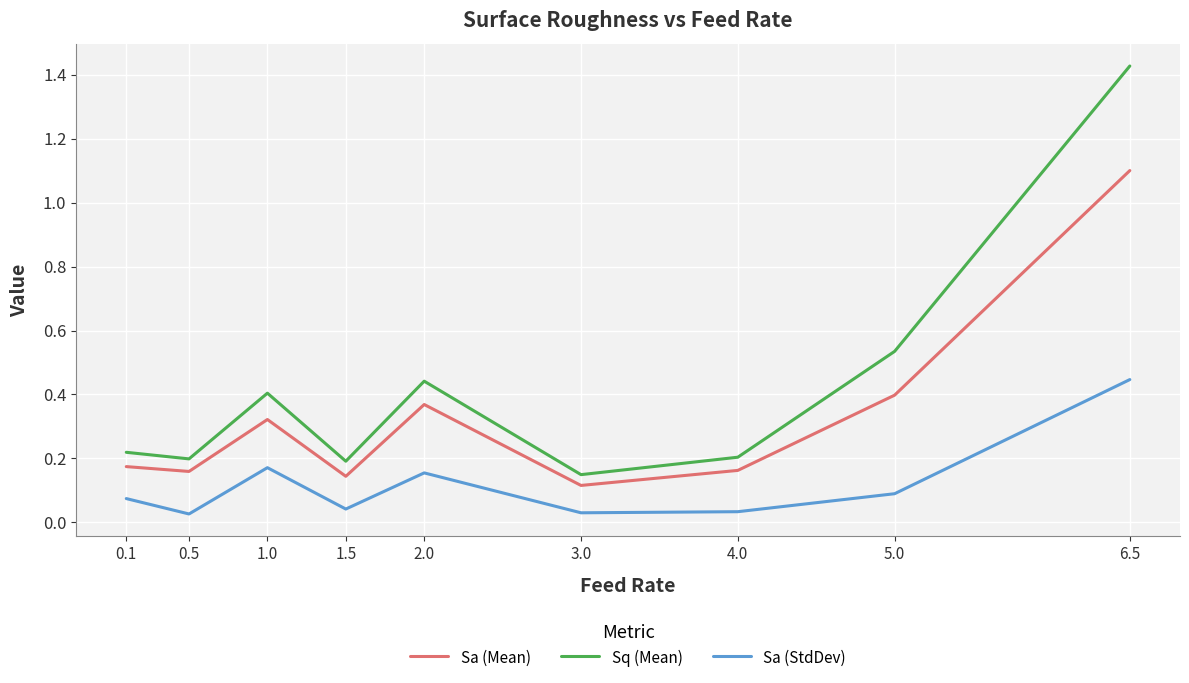

Where is Sa (Mean) nearest to the value 0?

3.0